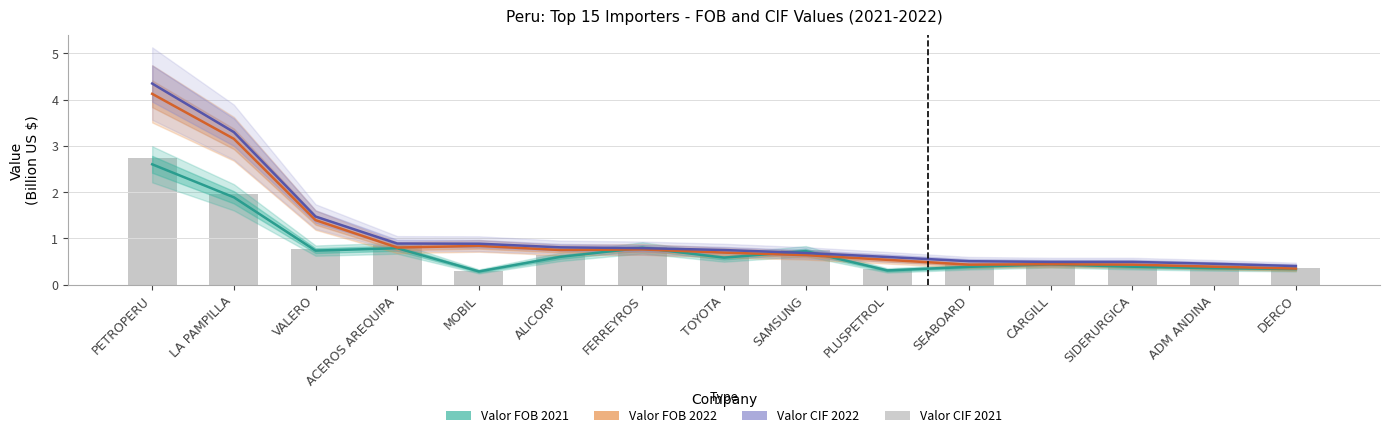

What is the label of the 13th bar from the right?

VALERO